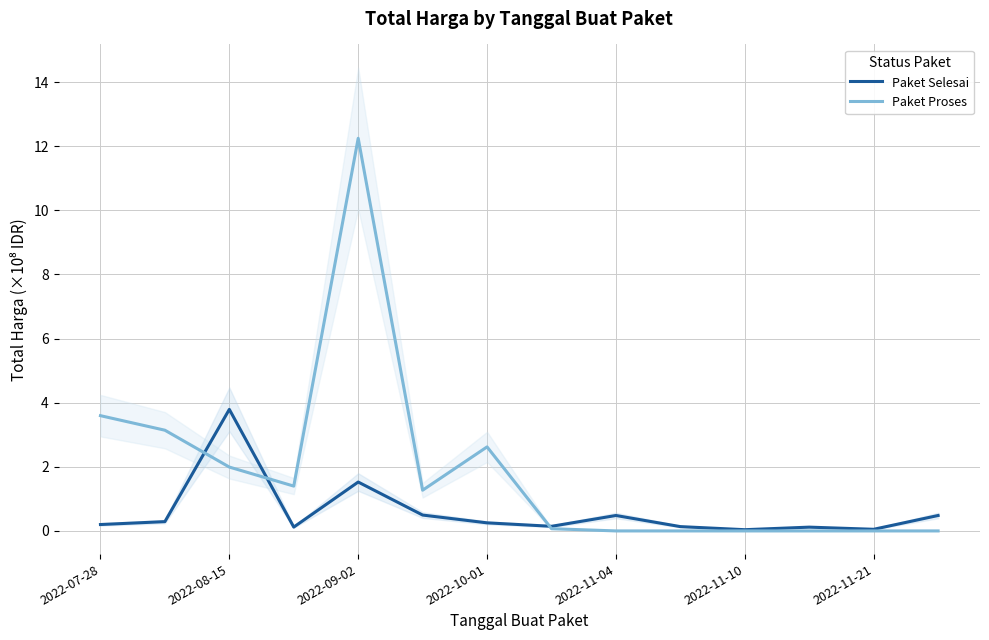

How many data points does each series have?

14